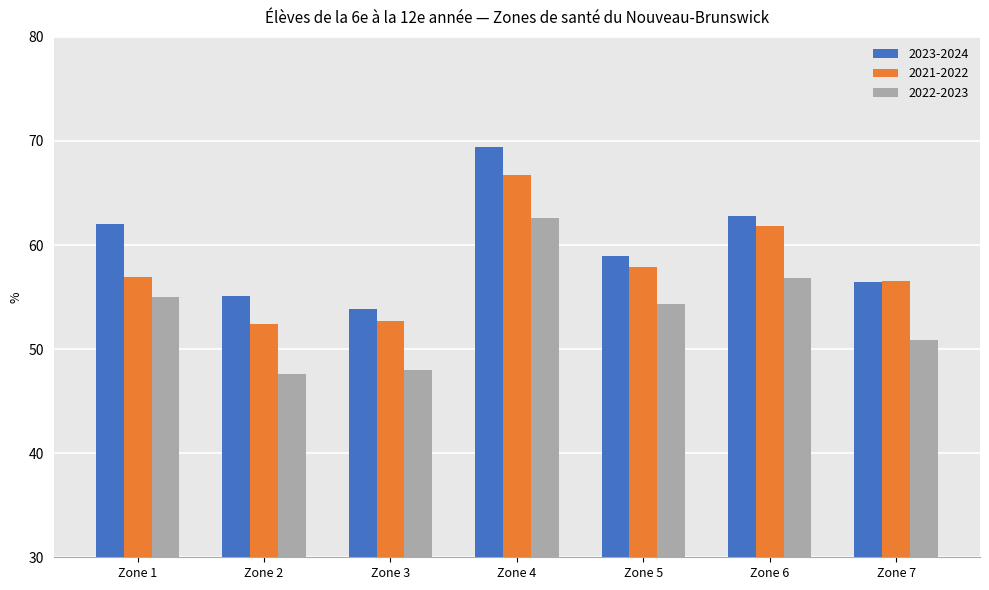

How many values in the 2023-2024 series are below 58?

3